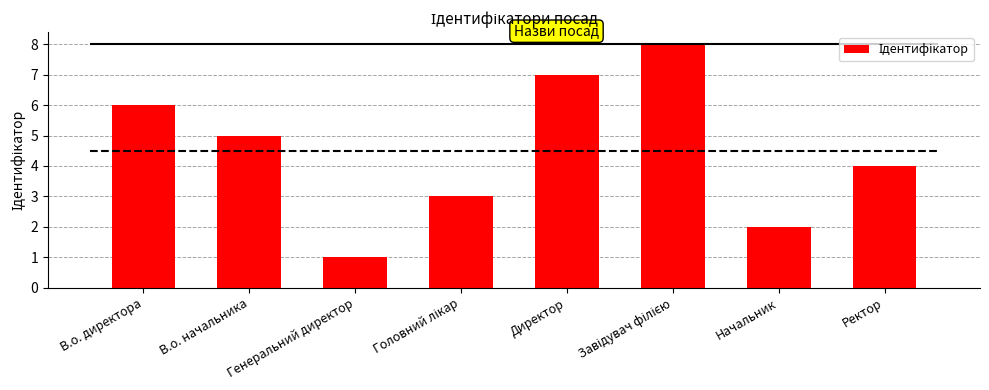

How many bars are there in total?

8